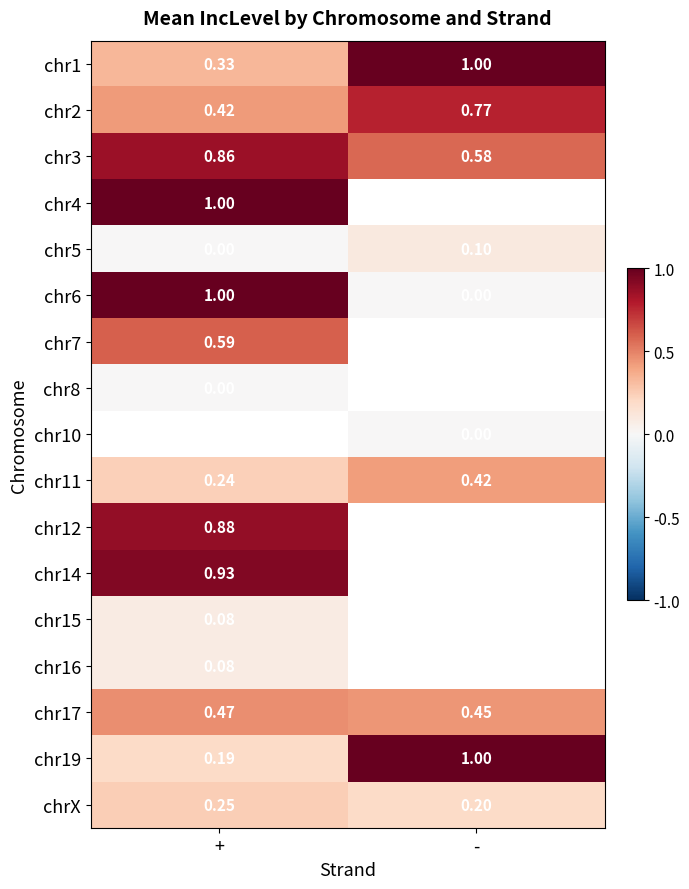

List the labels in order of chr17 value, smallest first.

-, +